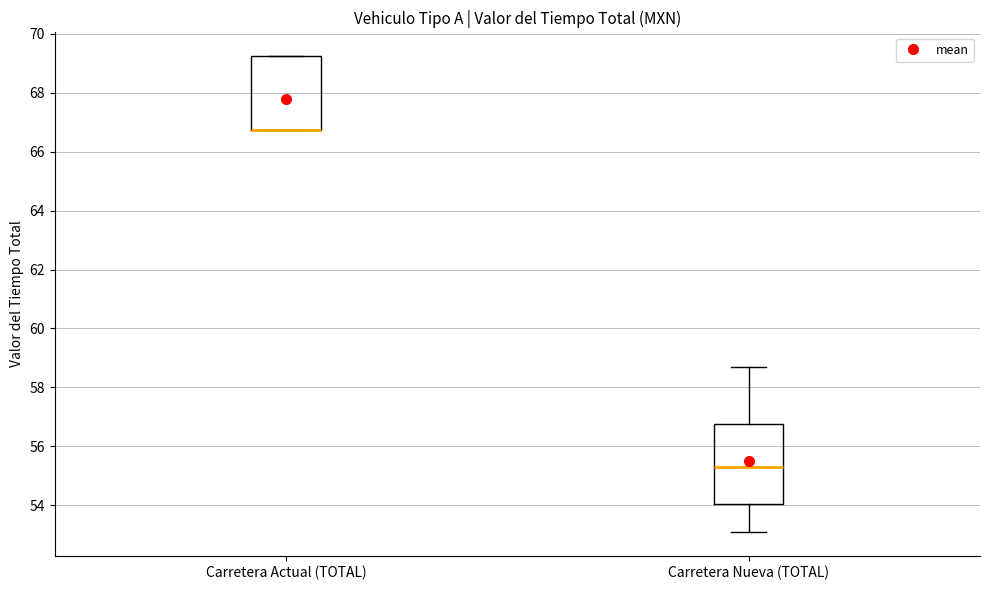

Reading left to right, read every box against the y-axis: the position of its median line, the range the box covers, and the ends of its whiskers. The values are not printed on the chart, so give them approximately, as read against the axis.

Carretera Actual (TOTAL): median 66.8 (drawn on the box's lower edge), box 66.8 to 69.2, whiskers 66.8 to 69.2
Carretera Nueva (TOTAL): median 55.2, box 54.0 to 56.8, whiskers 53.0 to 58.6